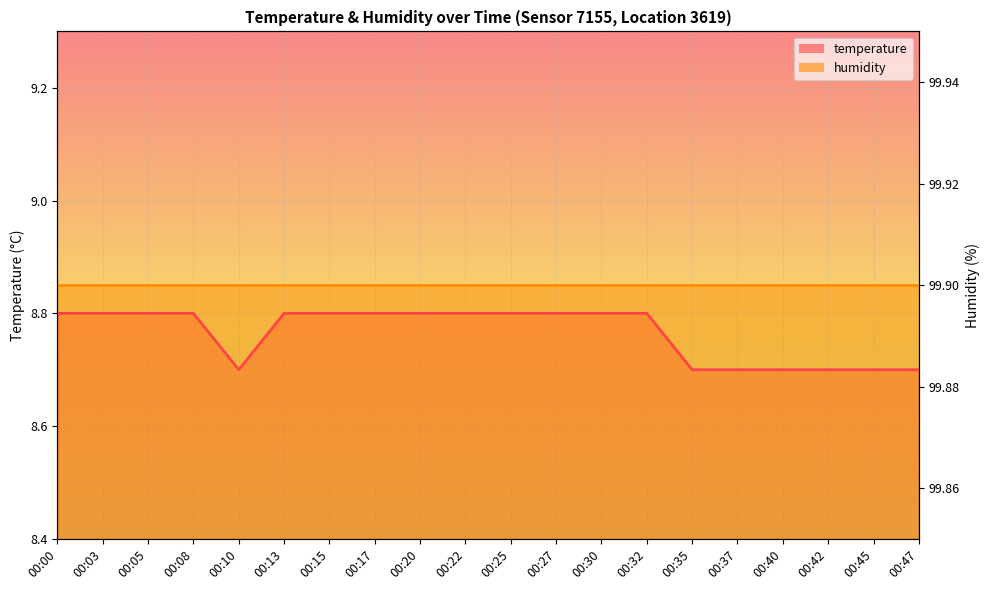

List the labels in order of value, largest first.

00:00, 00:03, 00:05, 00:08, 00:13, 00:15, 00:17, 00:20, 00:22, 00:25, 00:27, 00:30, 00:32, 00:10, 00:35, 00:37, 00:40, 00:42, 00:45, 00:47